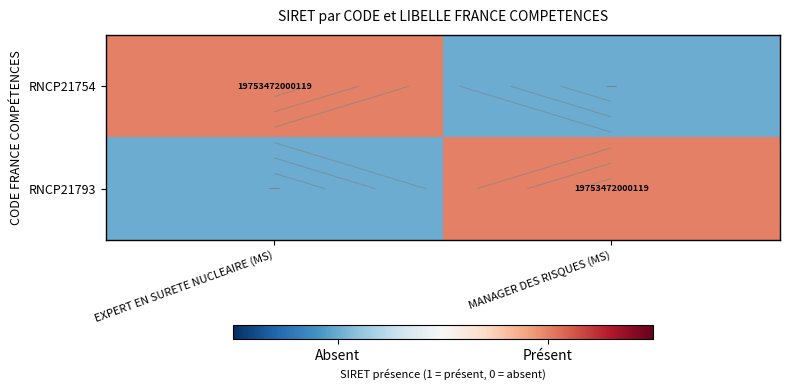

Is the value of RNCP21754 at MANAGER DES RISQUES (MS) greater than the value of RNCP21793 at EXPERT EN SURETE NUCLEAIRE (MS)?

No